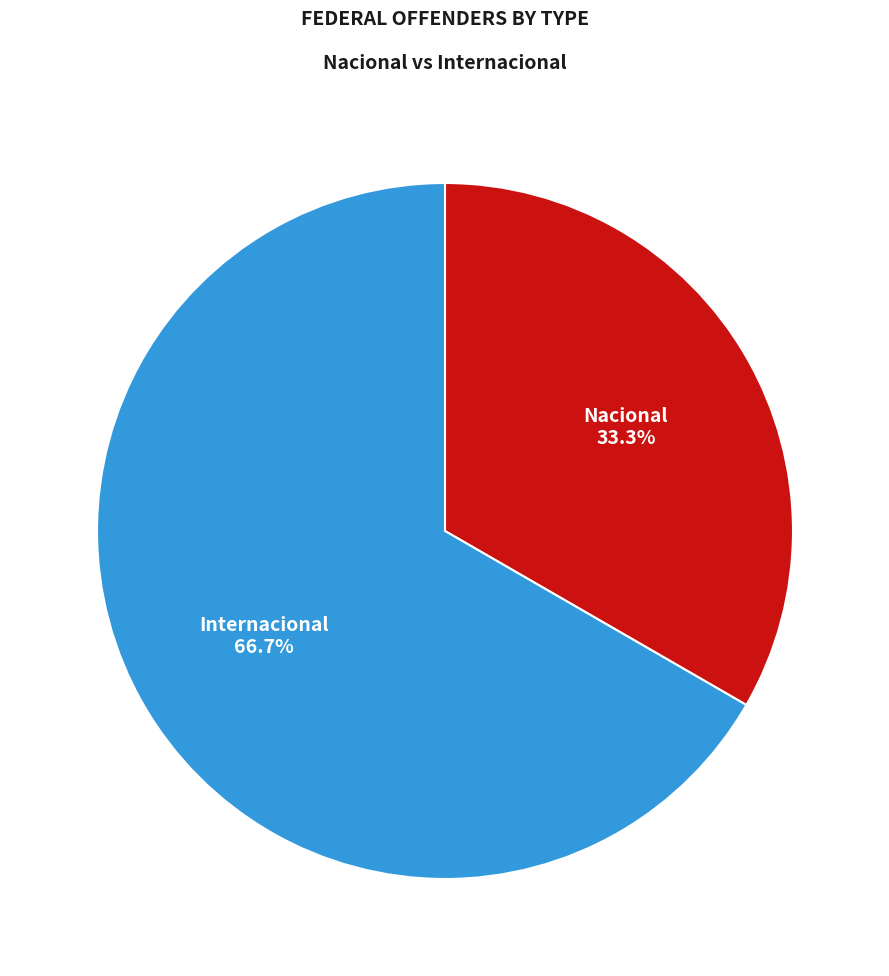

How many segments does this pie chart have?

2